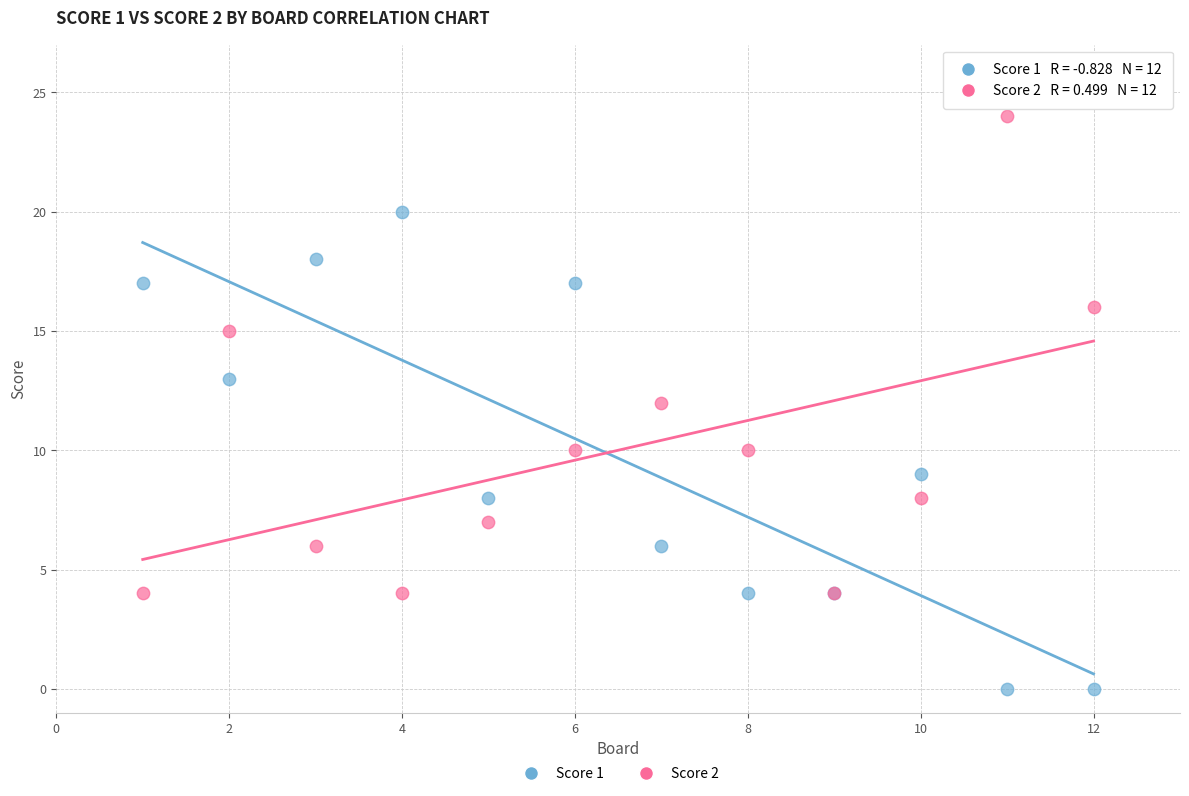

Which series reaches the minimum Y coordinate?

Score 1